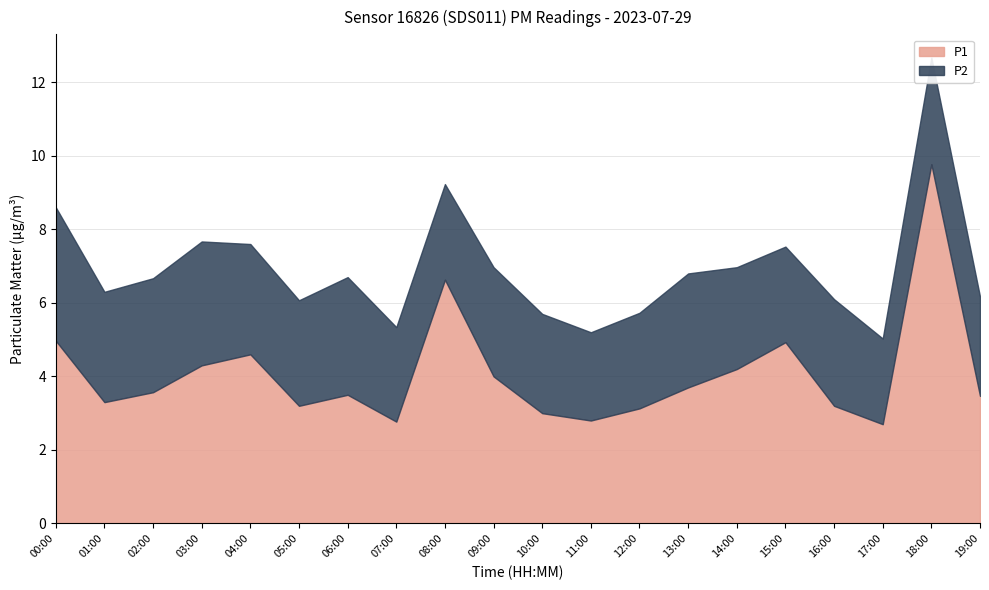

At which category is the sum across all series the highest?

18:00